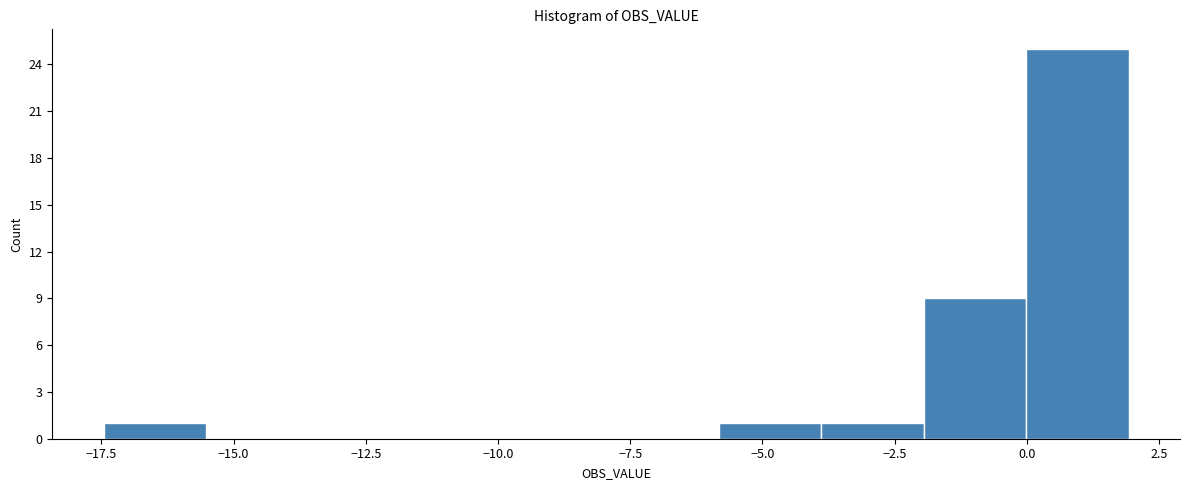

Around what value on the x-axis is the tallest bar? Give the approximate position of its centre, as read against the axis.

1.0